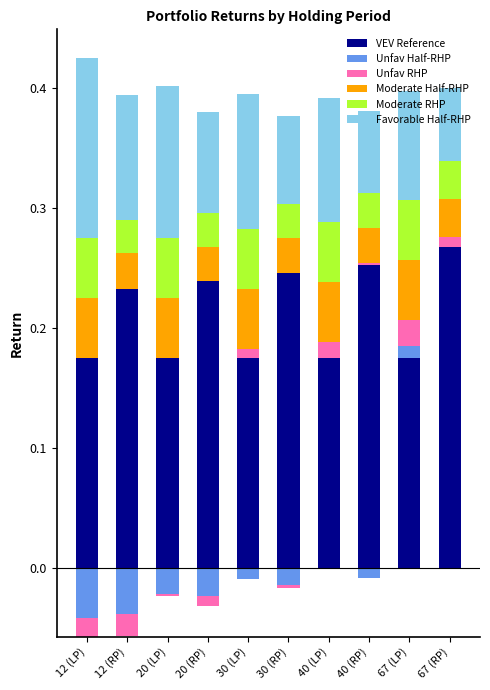

At which category is the sum across all series the highest?

12 (LP)